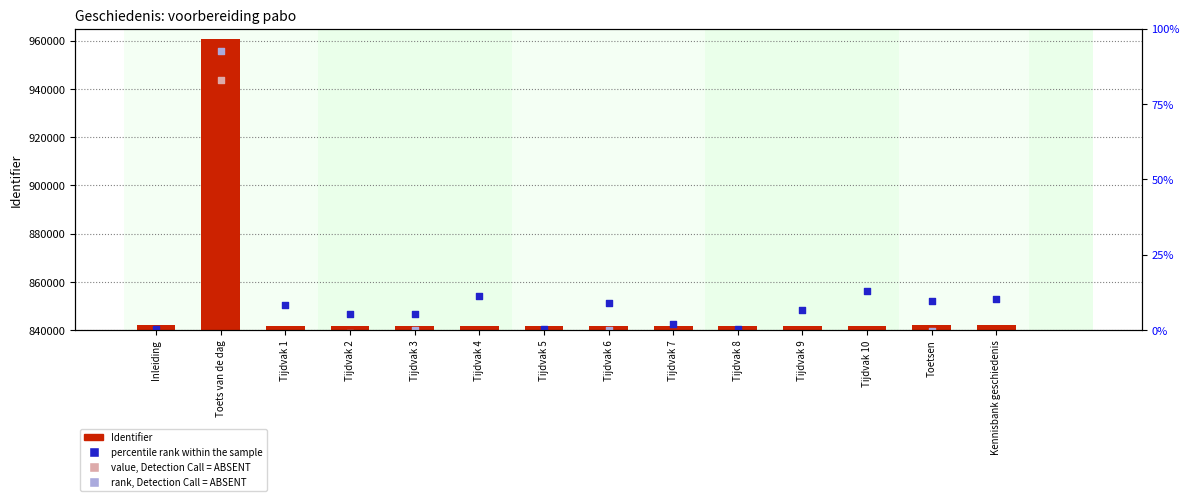

At how many categories does at least one series exceed 914031?

1